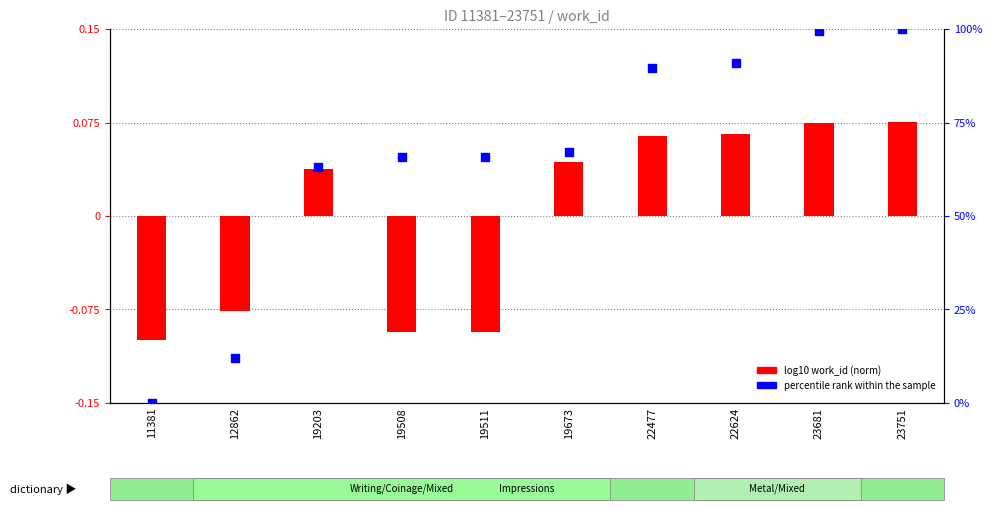

Is the value of percentile rank within sample at 12862 greater than the value of log10 work_id (norm) at 19508?

Yes